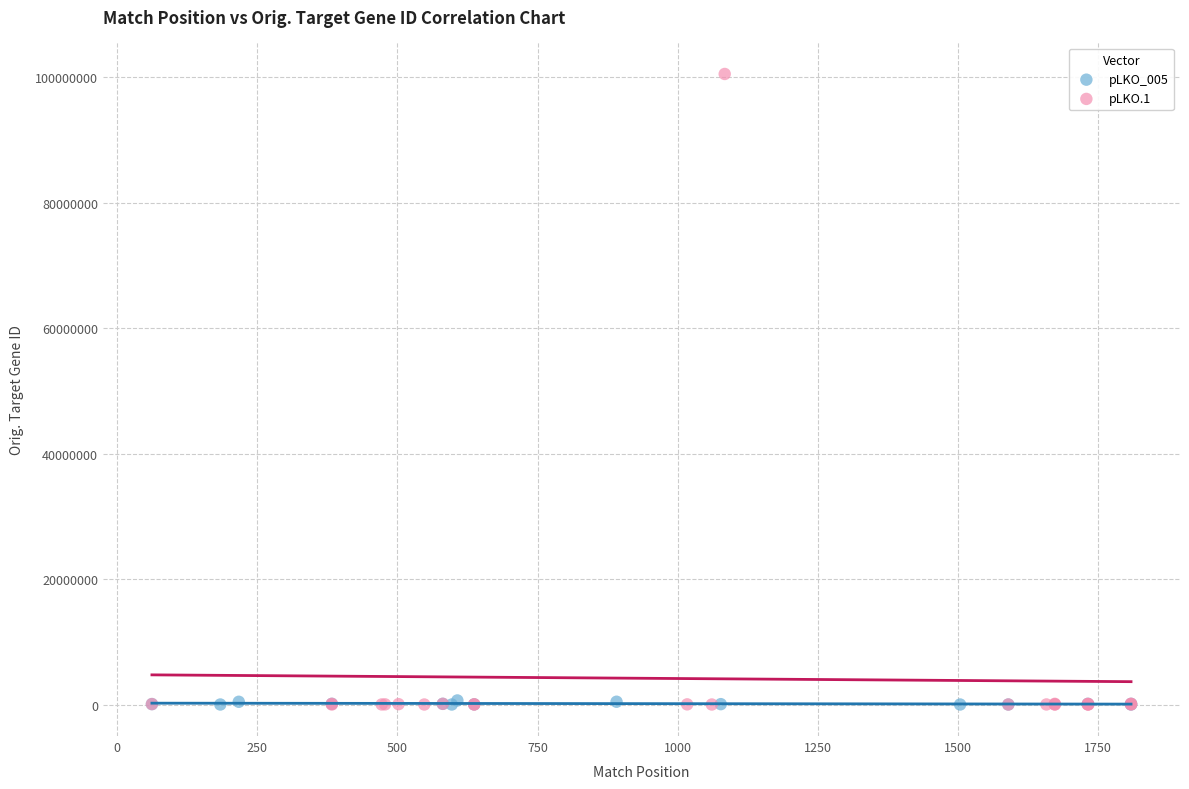

Which series reaches the maximum Y coordinate?

pLKO.1